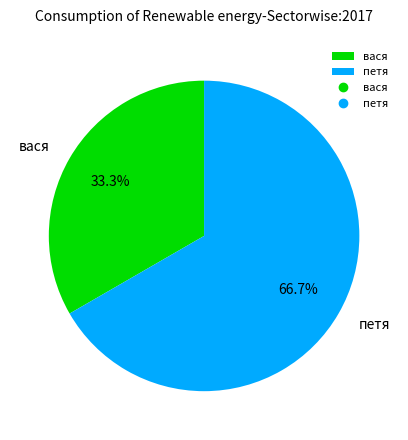

Which slice is the smallest?

вася